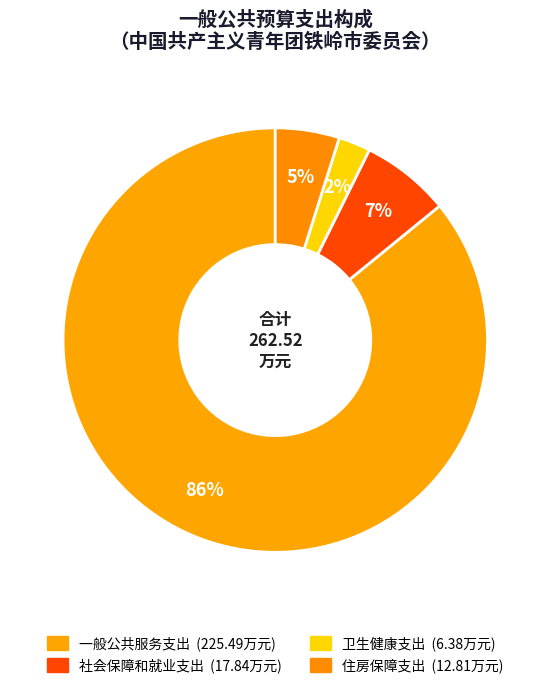

Count the number of slices in the pie.

4